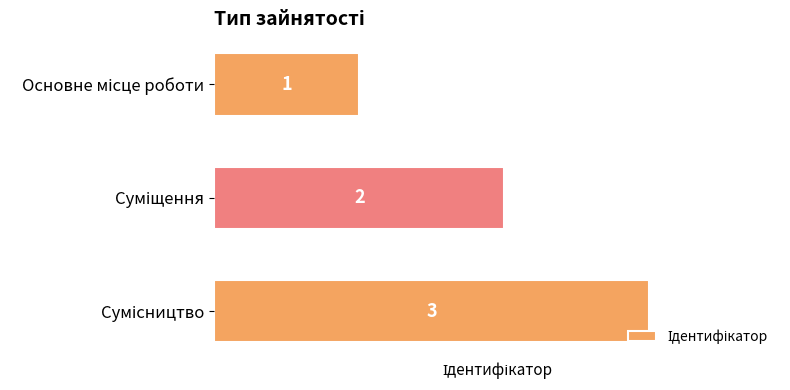

What is the sum of all values?

6